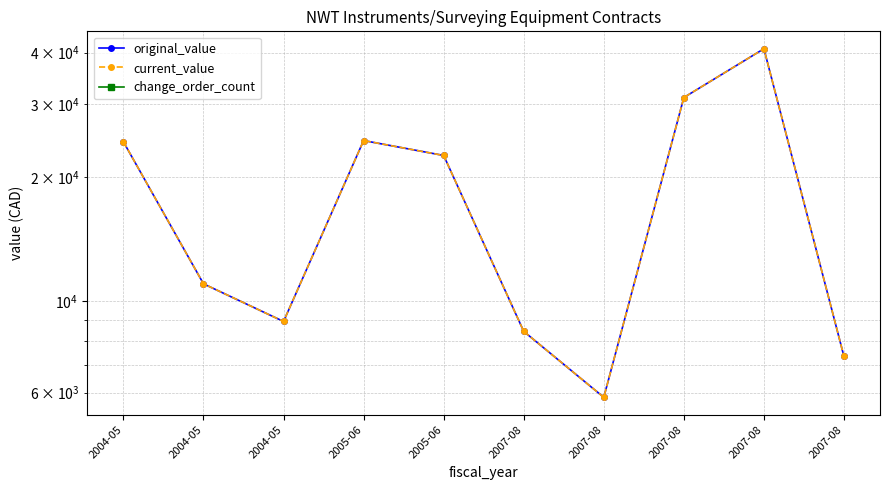

Reading left to right, what are all the values shown in this chart?

original_value: 2004-05=24301.0	2004-05=11007.0	2004-05=8920.5	2005-06=24477.0	2005-06=22524.5	2007-08=8440.7	2007-08=5843.0	2007-08=31123.0	2007-08=40850.0	2007-08=7340.0
current_value: 2004-05=24301.0	2004-05=11007.0	2004-05=8920.5	2005-06=24477.0	2005-06=22524.5	2007-08=8440.7	2007-08=5843.0	2007-08=31123.0	2007-08=40850.0	2007-08=7340.0
change_order_count: 2004-05=0.0	2004-05=0.0	2004-05=0.0	2005-06=0.0	2005-06=0.0	2007-08=0.0	2007-08=0.0	2007-08=0.0	2007-08=0.0	2007-08=0.0